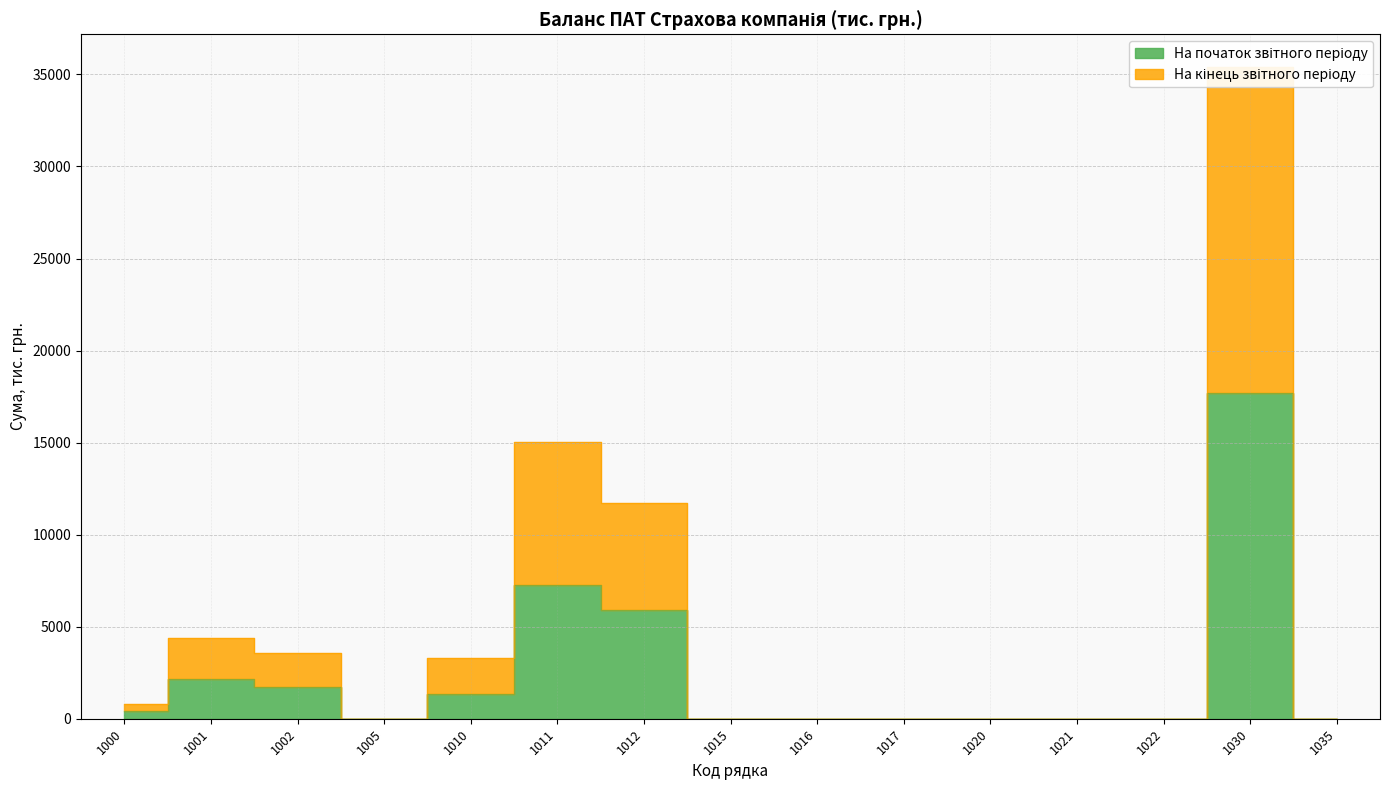

What is the average value of the На початок звітного періоду series?

2438